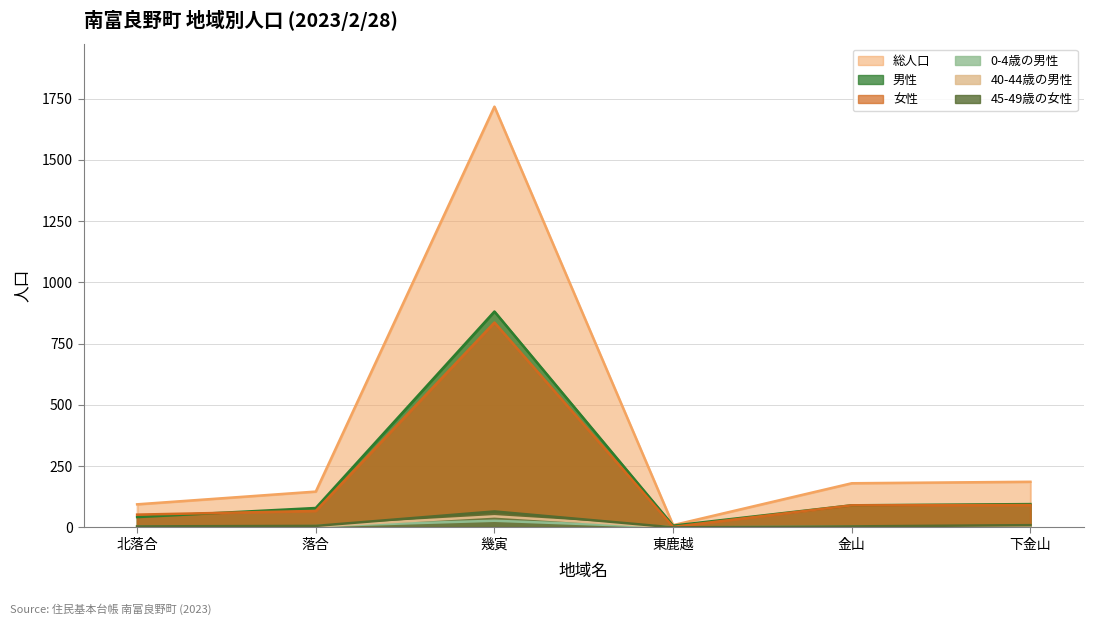

Where does the 総人口 series first go above 180?

幾寅